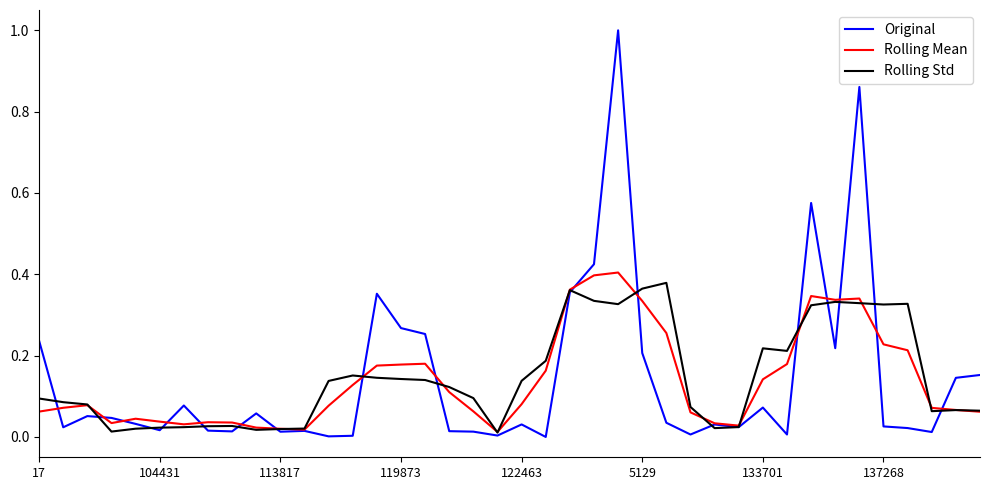

Which series has the widest spread of values?

Original